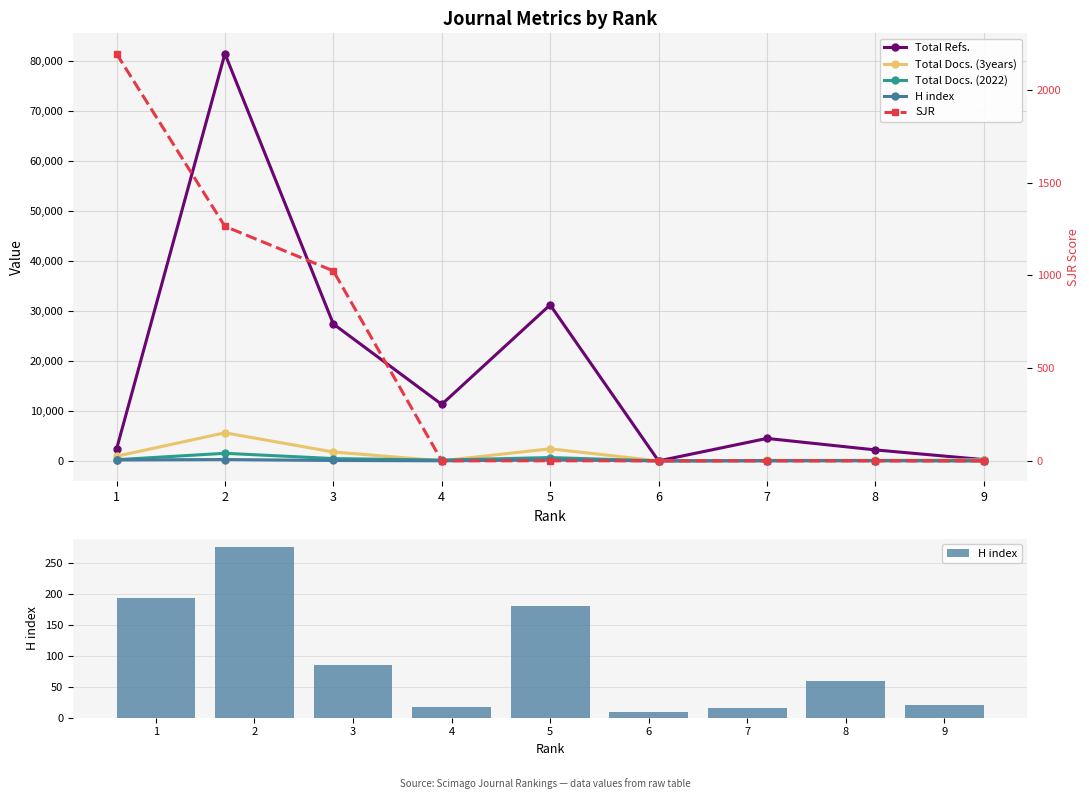

The Total Docs. (3years) series shows 48.5 at 8. True or false?

False